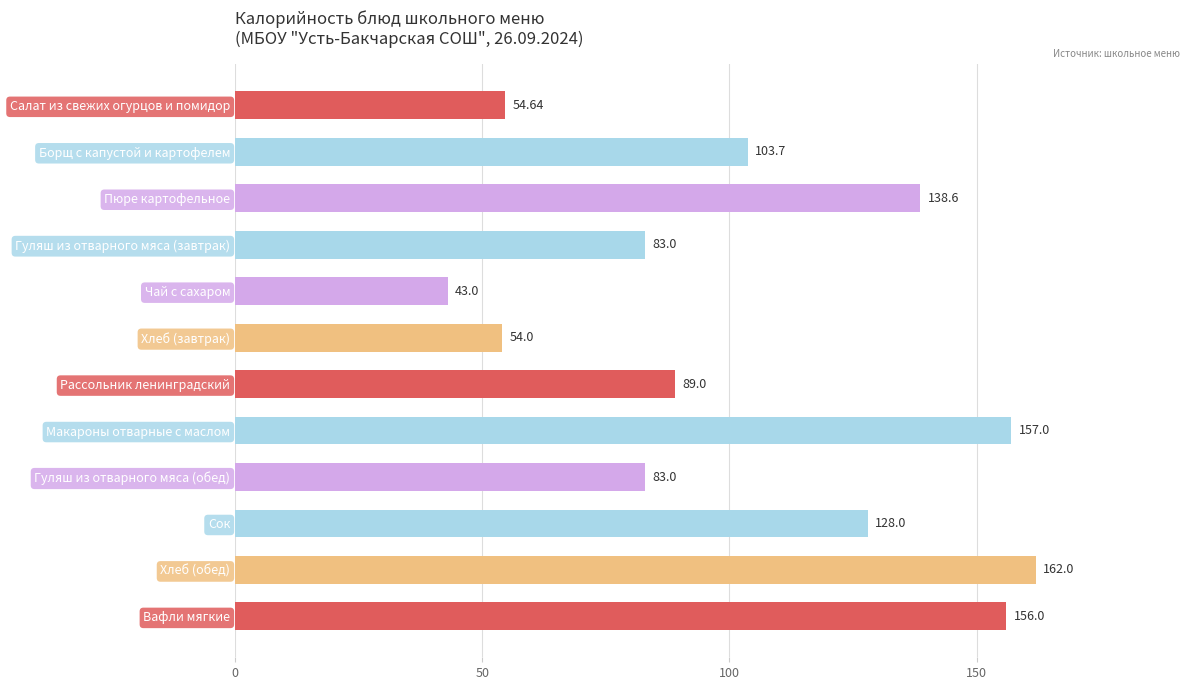

What is the change in value from Гуляш из отварного мяса (завтрак) to Хлеб (завтрак)?

-29.0